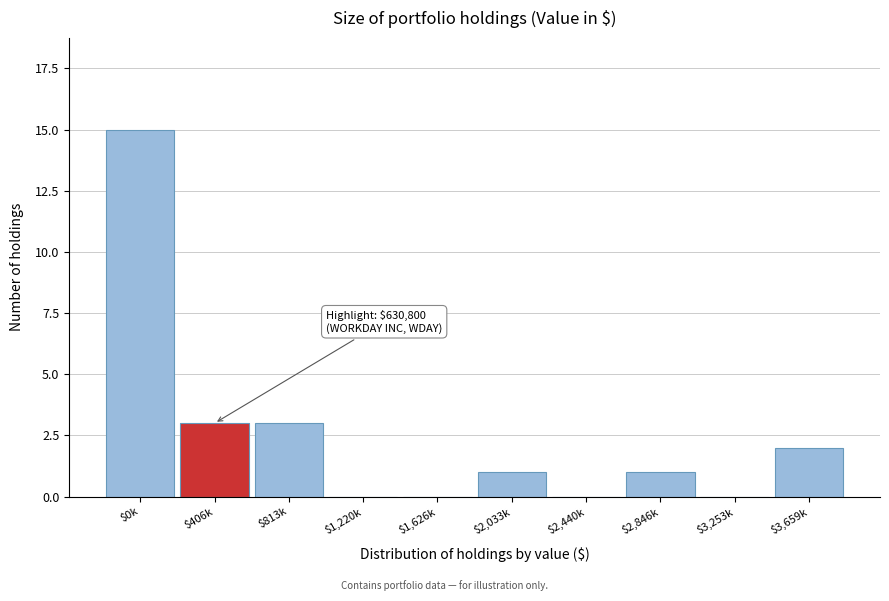

The value at $813k is 1. True or false?

False